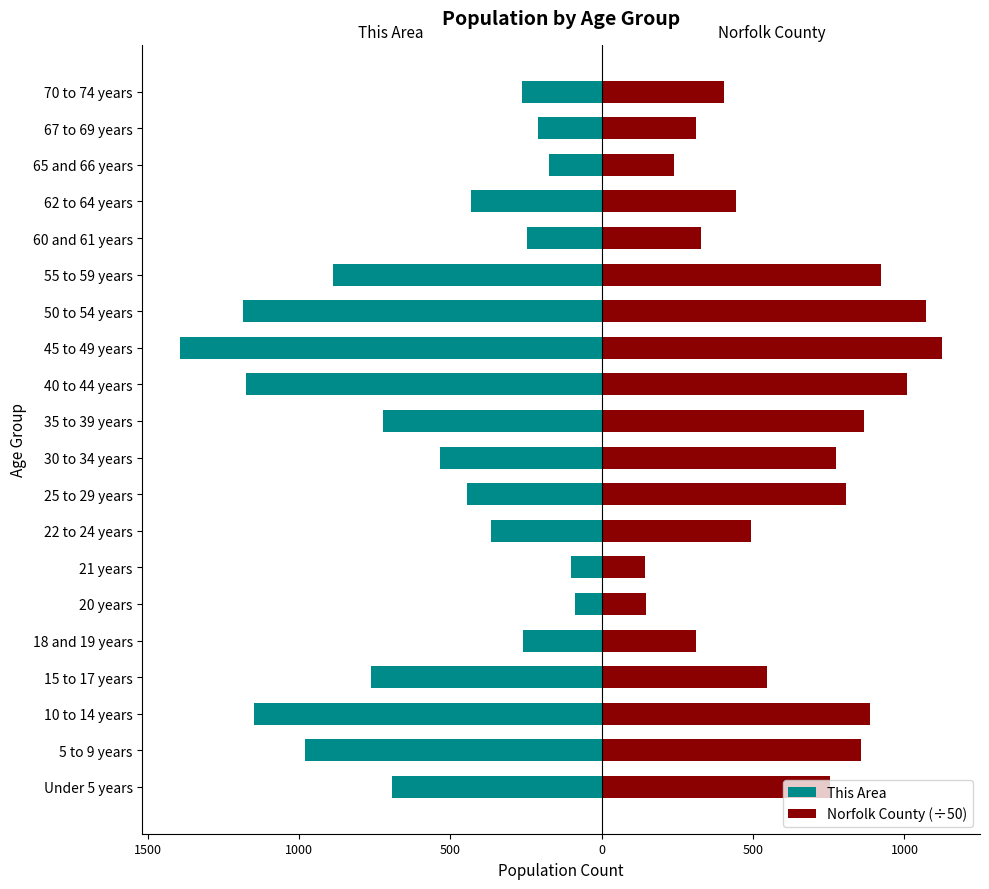

Which series has the widest spread of values?

This Area